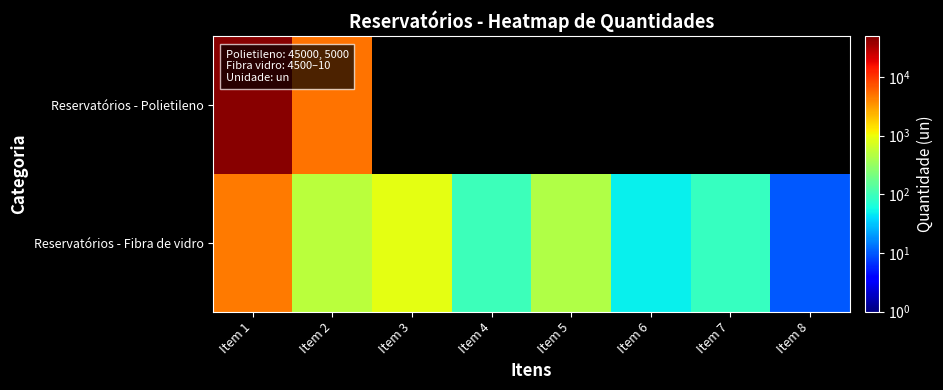

Is the value of Reservatórios - Fibra de vidro at Item 3 greater than the value of Reservatórios - Polietileno at Item 5?

No